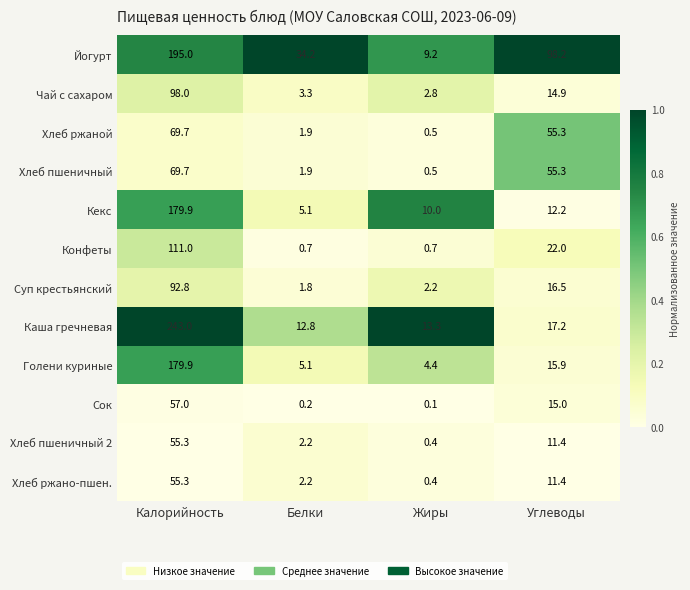

Rank the categories by Хлеб ржаной value from highest to lowest.

Калорийность, Углеводы, Белки, Жиры